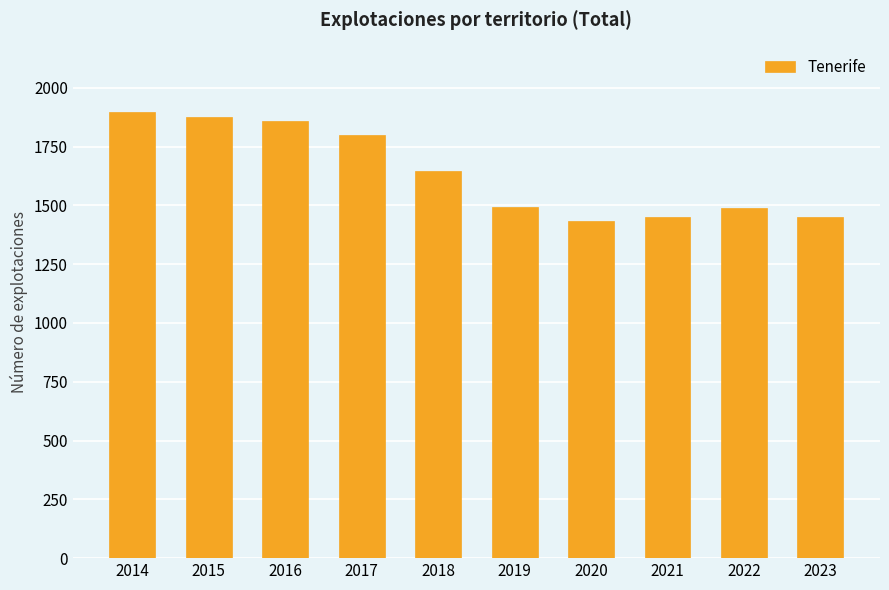

What is the average value?

1640